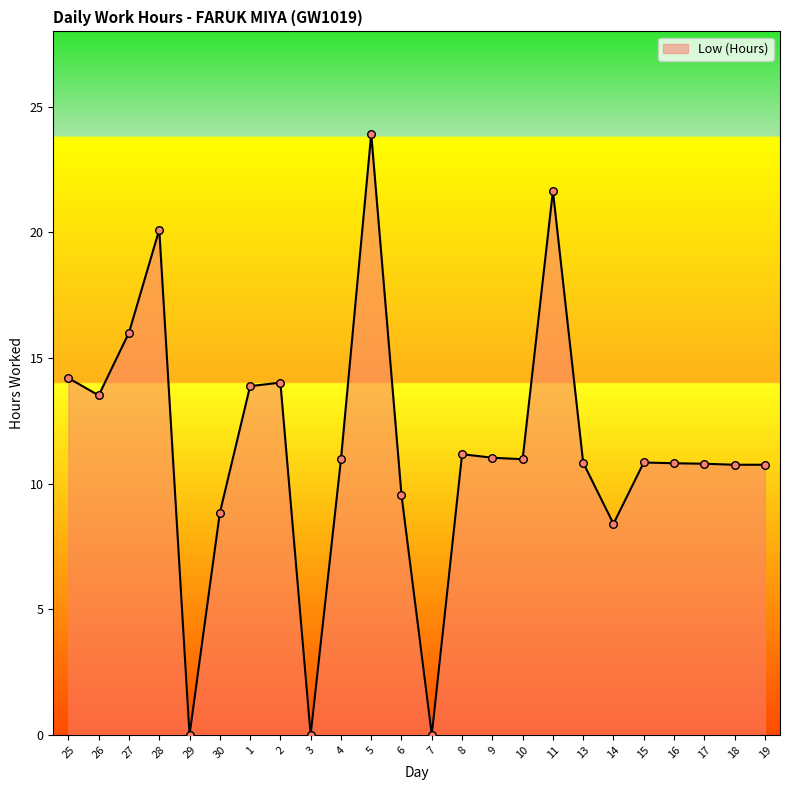

Which has a higher value, 15 or 29?

15